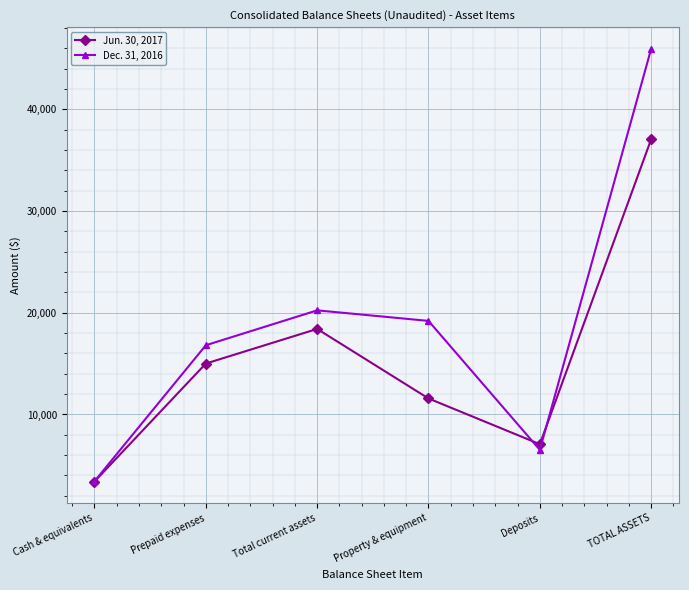

What is the approximate value of Jun. 30, 2017 at Prepaid expenses?

15009